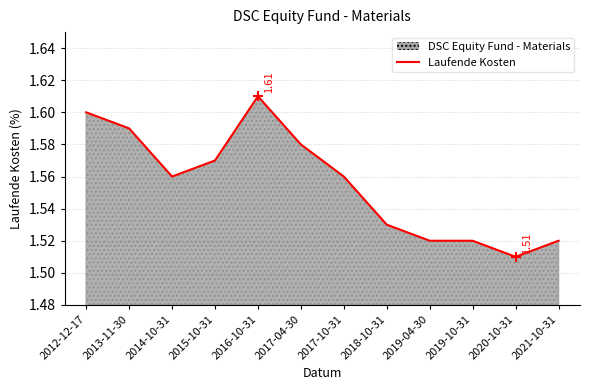

How many lines are shown in the chart?

1